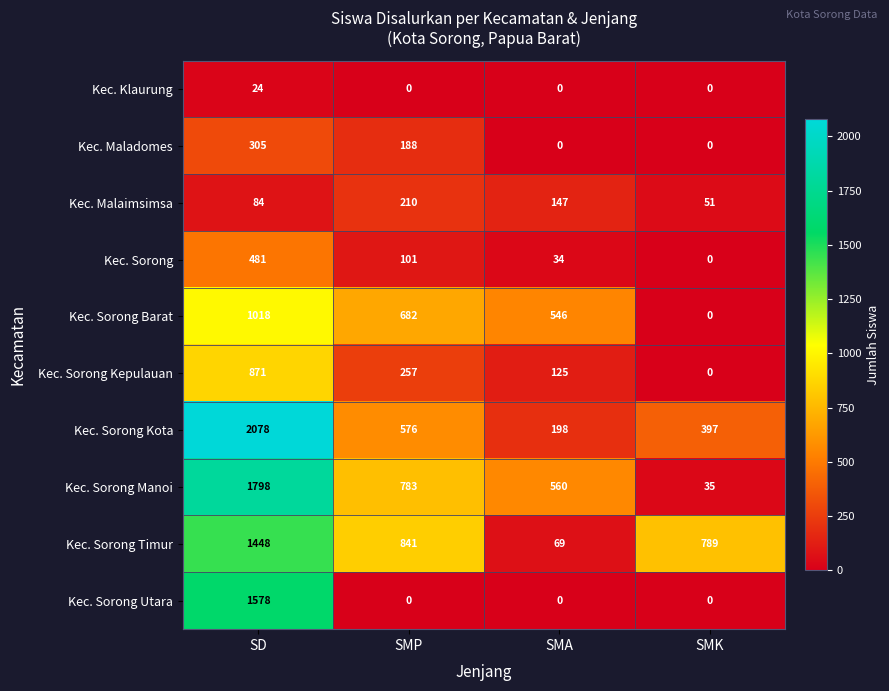

At which category does the chart reach its peak across all series?

SD